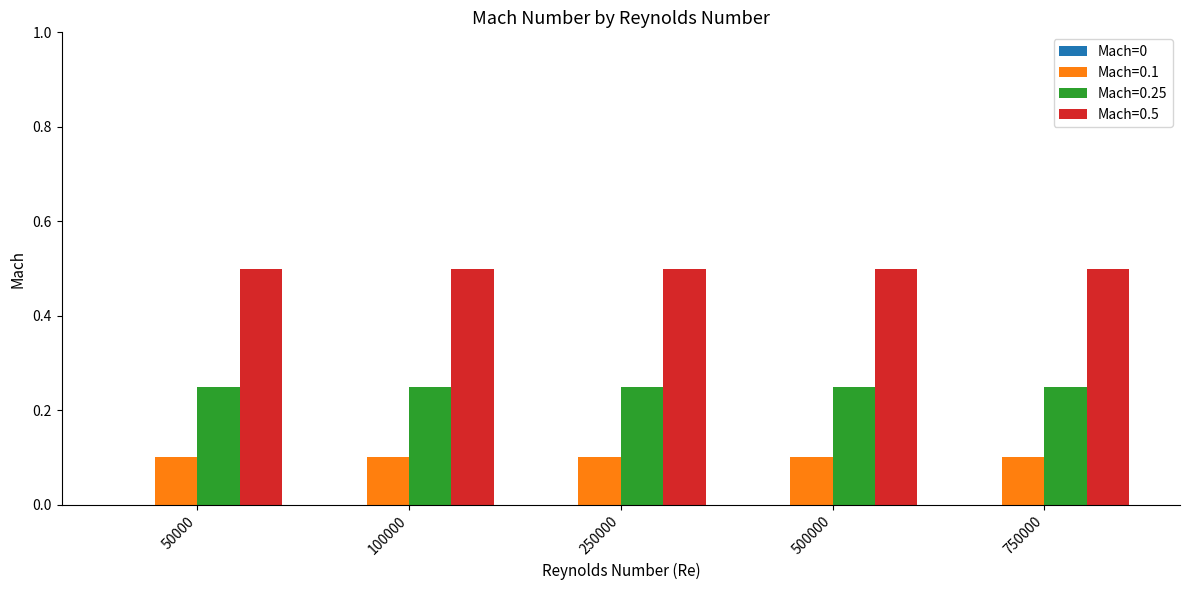

Is the value of Mach=0.1 at 50000 greater than the value of Mach=0.25 at 500000?

No